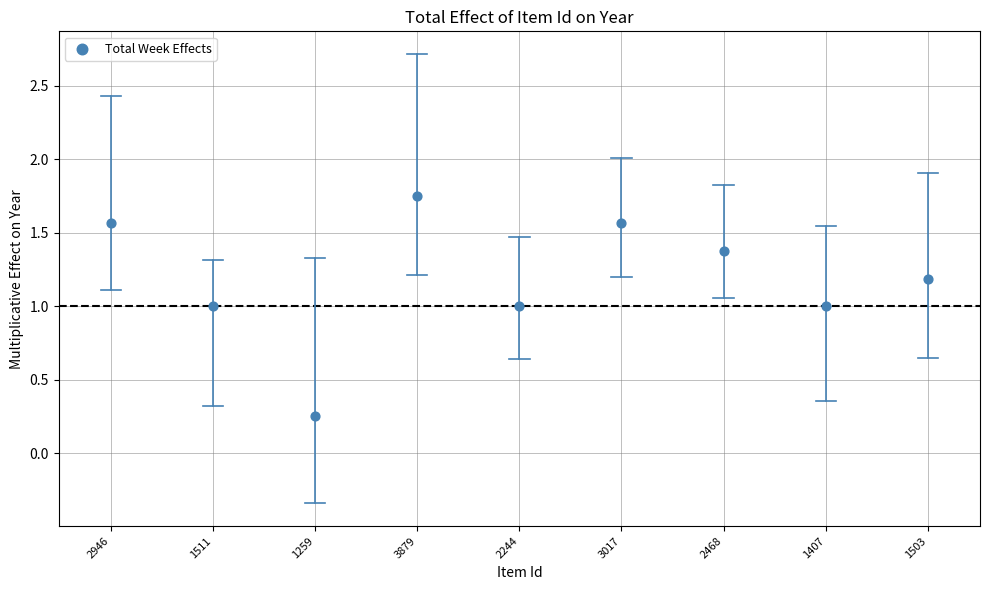

What is the average Y value?

1.2